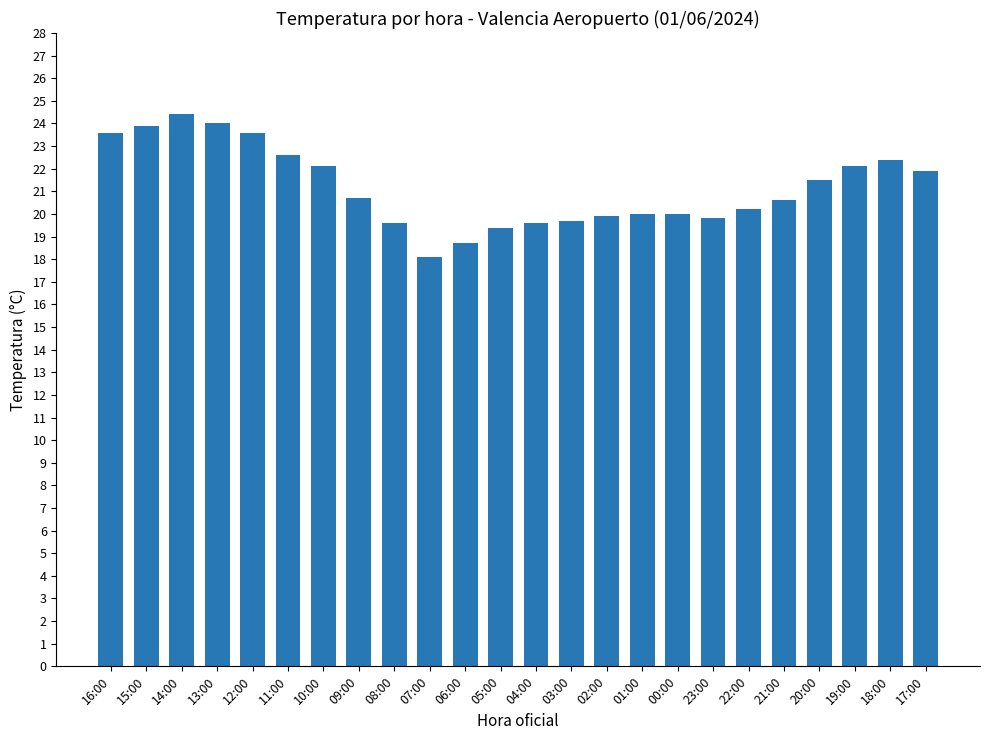

Are the bars grouped side by side (vs. stacked)?

No